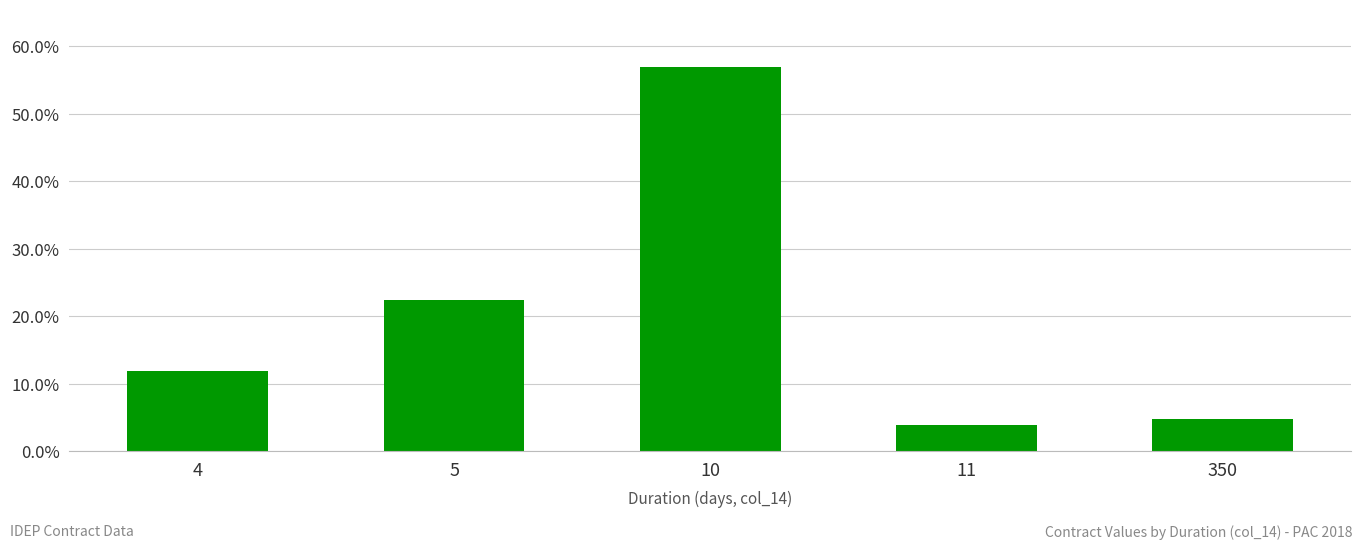

List the labels in order of value, largest first.

10, 5, 4, 350, 11